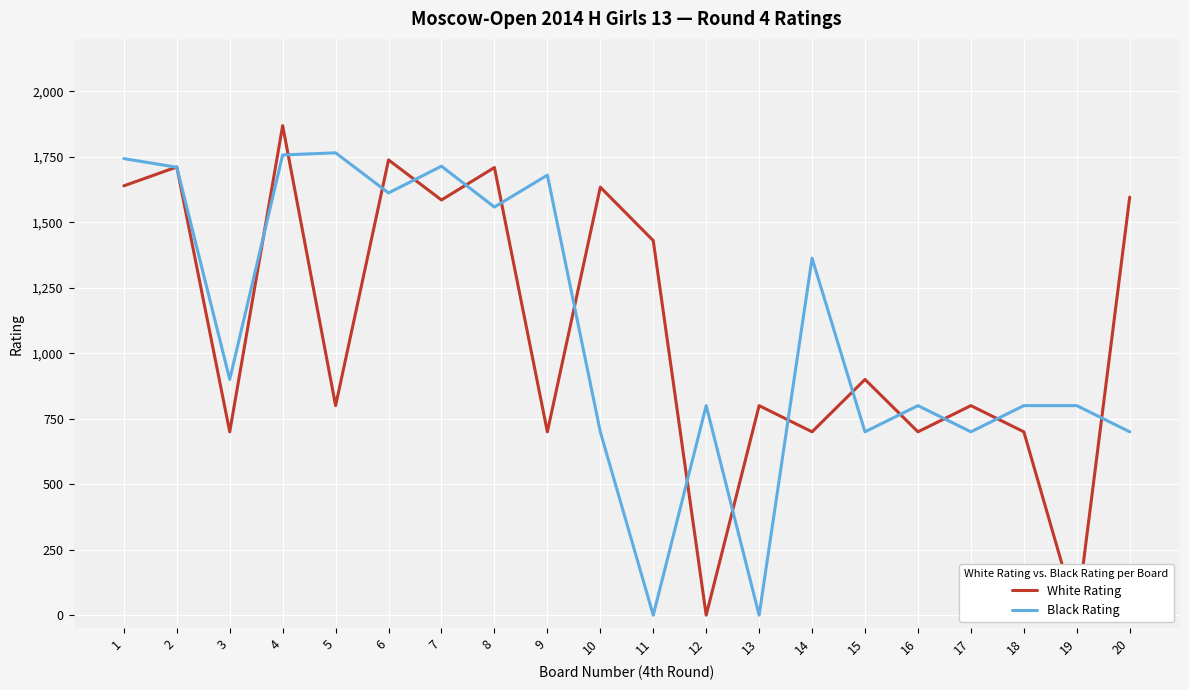

Rank the series by their average value, from highest to lowest.

Black Rating, White Rating